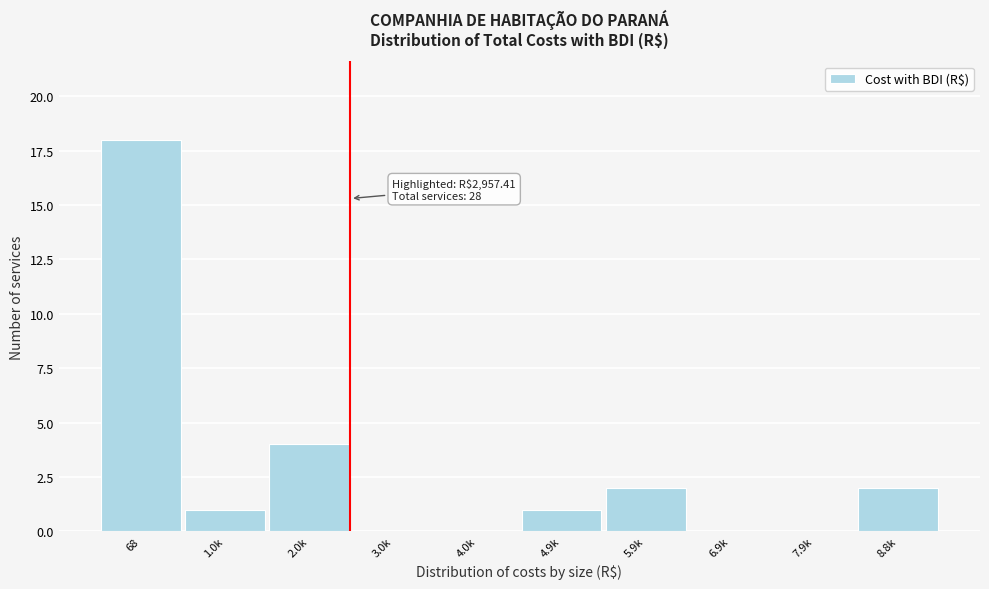

Reading left to right, extract all data points from this chart.

68=18	1.0k=1	2.0k=4	3.0k=0	4.0k=0	4.9k=1	5.9k=2	6.9k=0	7.9k=0	8.8k=2